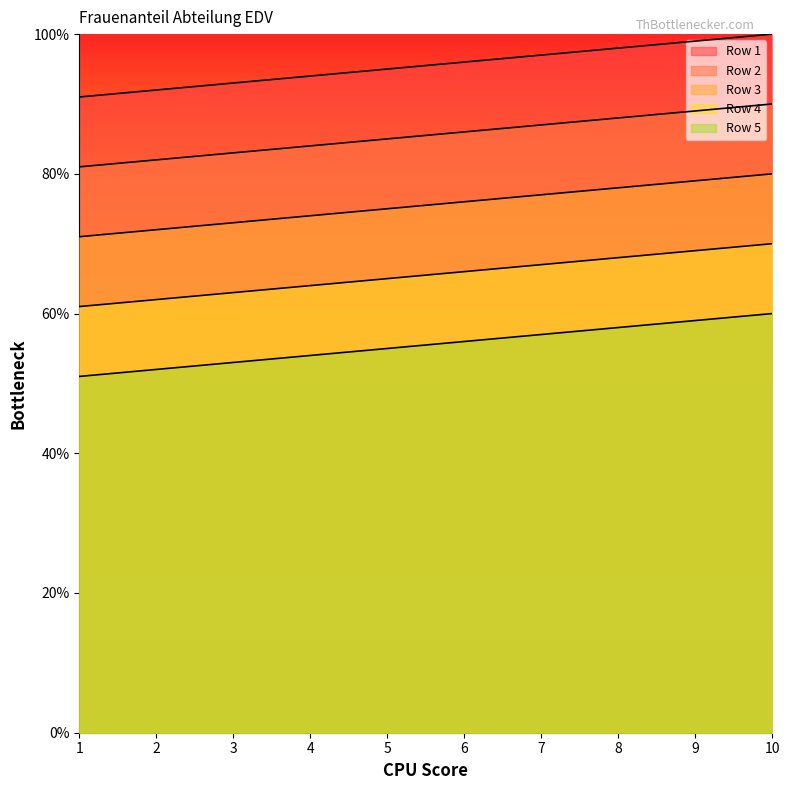

Reading left to right, what are all the values shown in this chart?

Row 1: 91	92	93	94	95	96	97	98	99	100
Row 2: 81	82	83	84	85	86	87	88	89	90
Row 3: 71	72	73	74	75	76	77	78	79	80
Row 4: 61	62	63	64	65	66	67	68	69	70
Row 5: 51	52	53	54	55	56	57	58	59	60